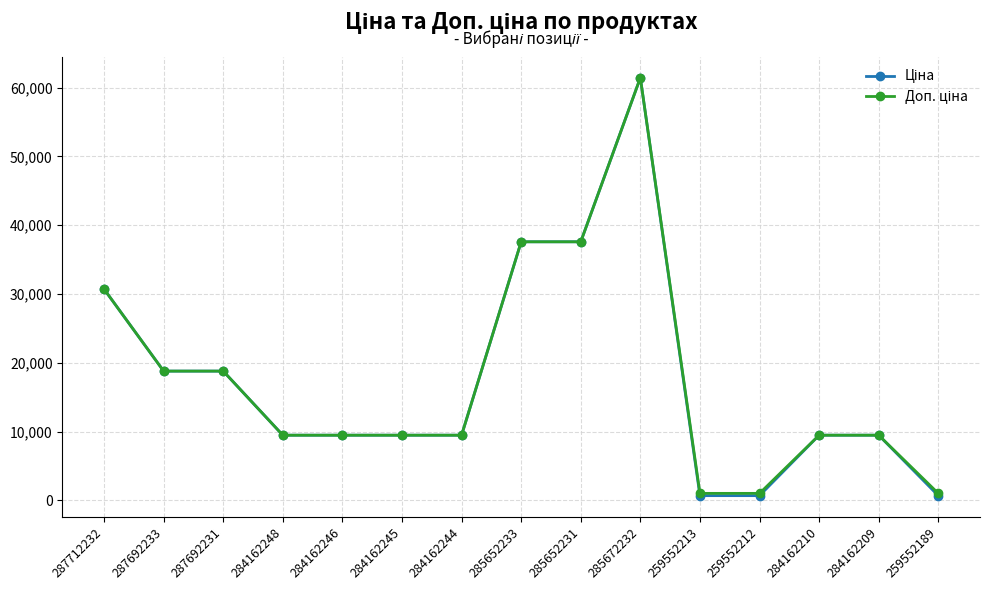

At which category is the sum across all series the highest?

285672232